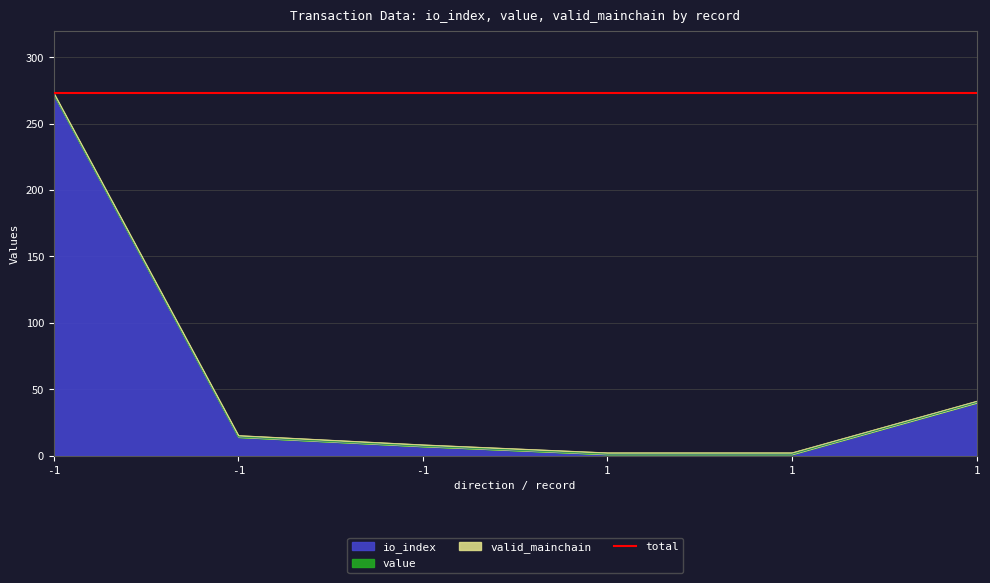

True or false: value and io_index cross at least once.

False